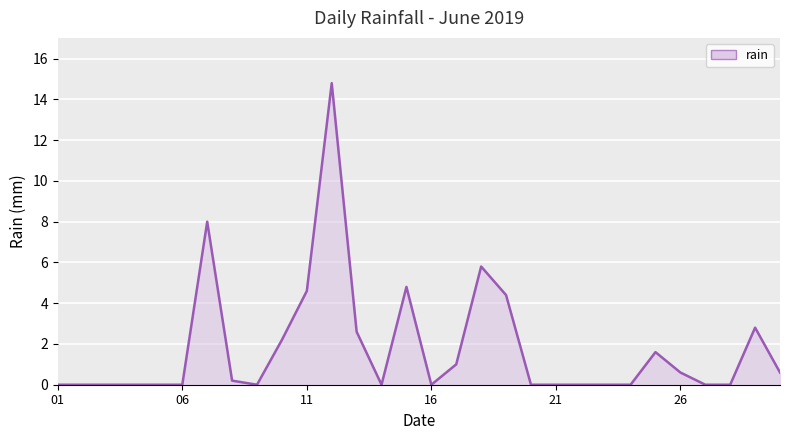

What is the maximum value shown in the chart?

14.8